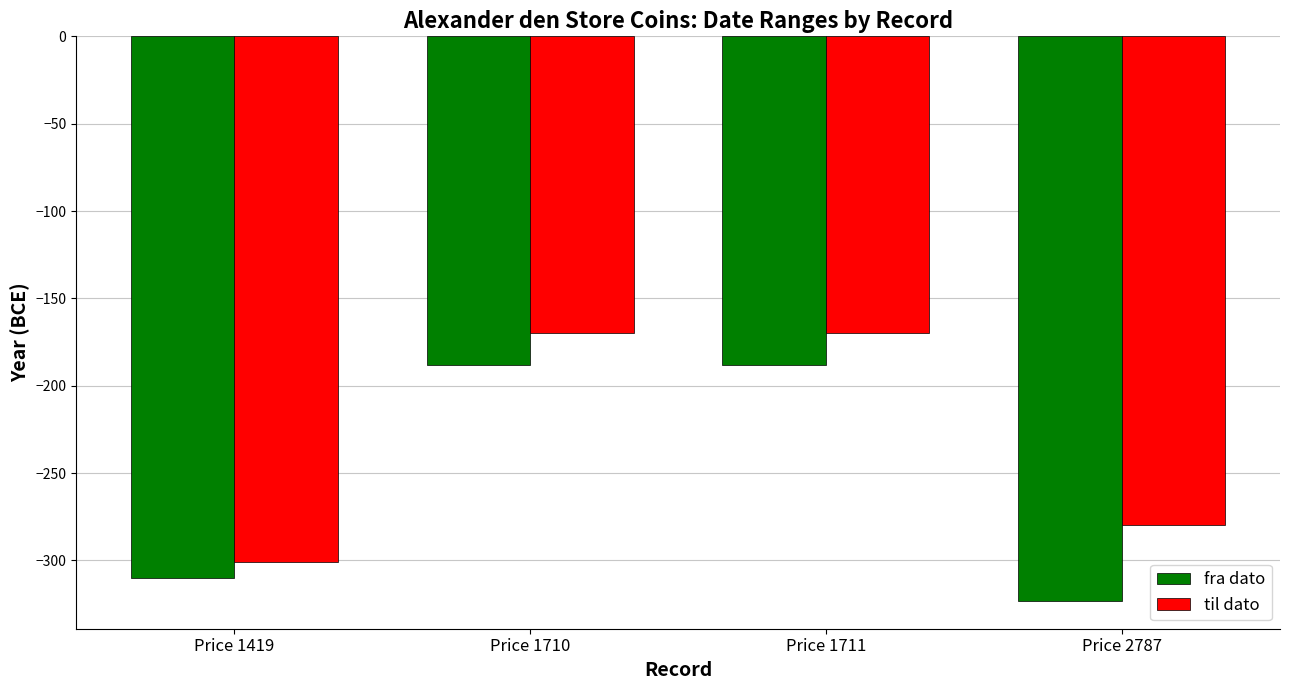

What is the total value across all series at Price 1710?

-358